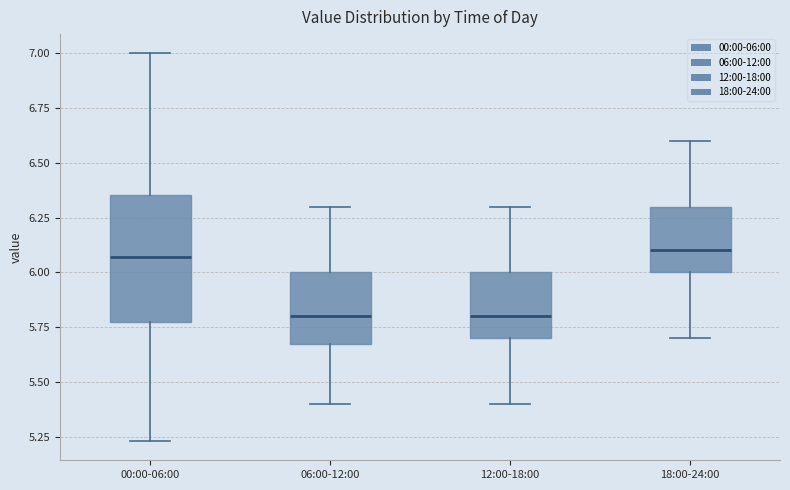

Reading left to right, transcribe this box plot: for each box, give where its median line is, the range the box spans, and where its two whiskers end, as read against the y-axis. The values are not printed on the chart, so give them approximately, as read against the axis.

00:00-06:00: median 6.05, box 5.80 to 6.35, whiskers 5.25 to 7.00
06:00-12:00: median 5.80, box 5.70 to 6.00, whiskers 5.40 to 6.30
12:00-18:00: median 5.80, box 5.70 to 6.00, whiskers 5.40 to 6.30
18:00-24:00: median 6.10, box 6.00 to 6.30, whiskers 5.70 to 6.60